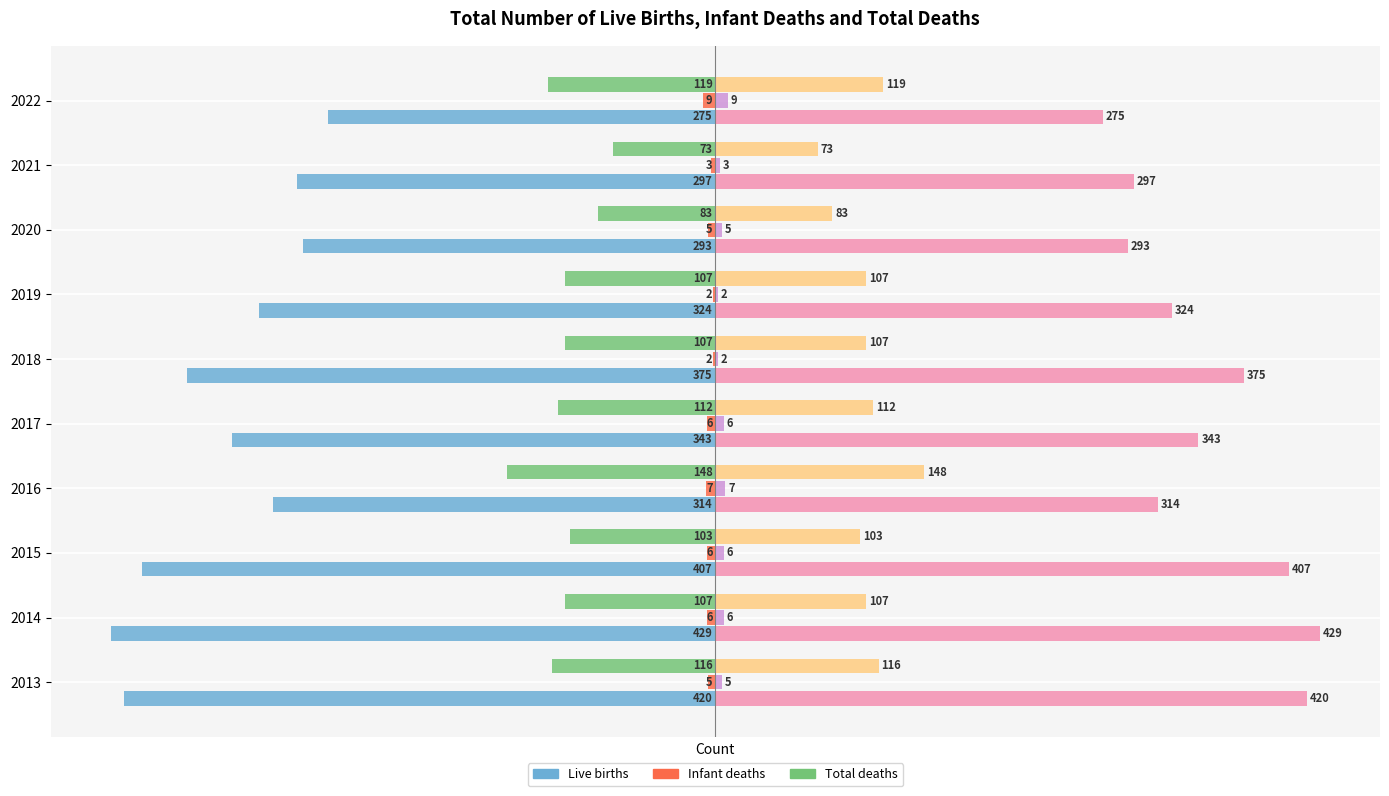

How many data points in Infant deaths are above -5?

3